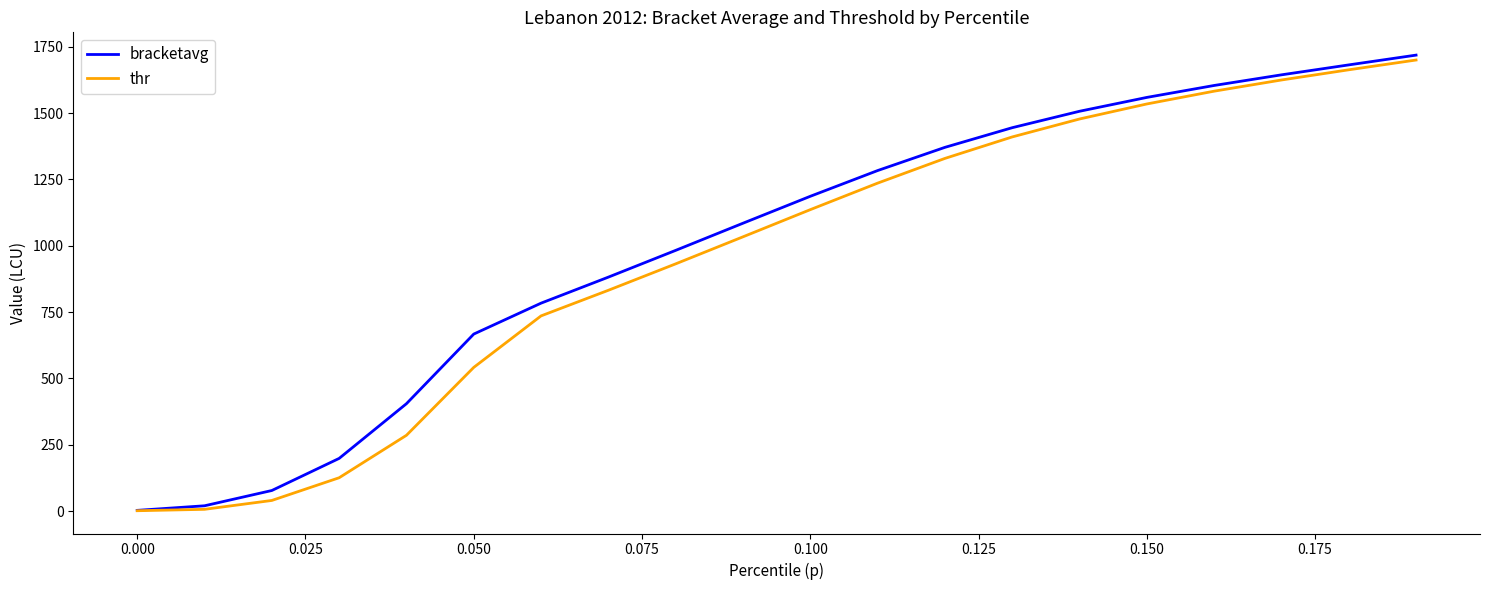

What is the greatest value displayed?

1718.2